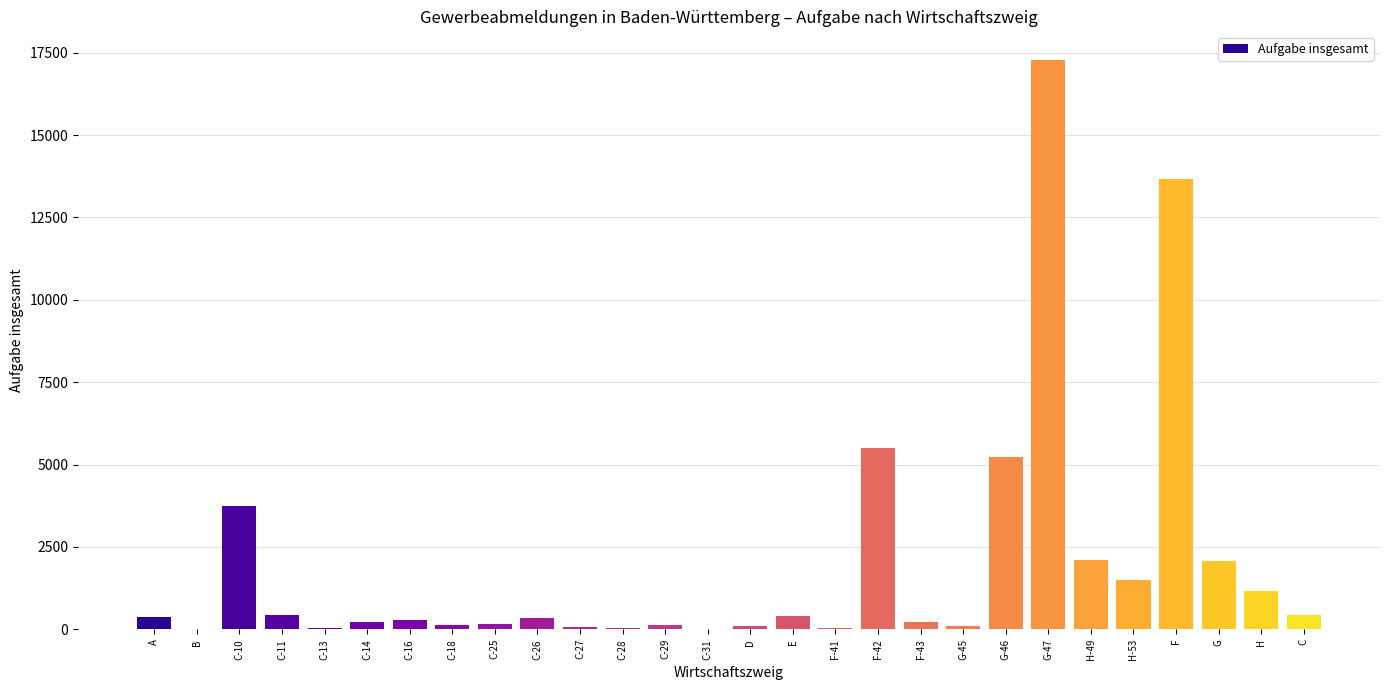

Approximately how many times larger is the value at G-47 compared to C-11?

40.8